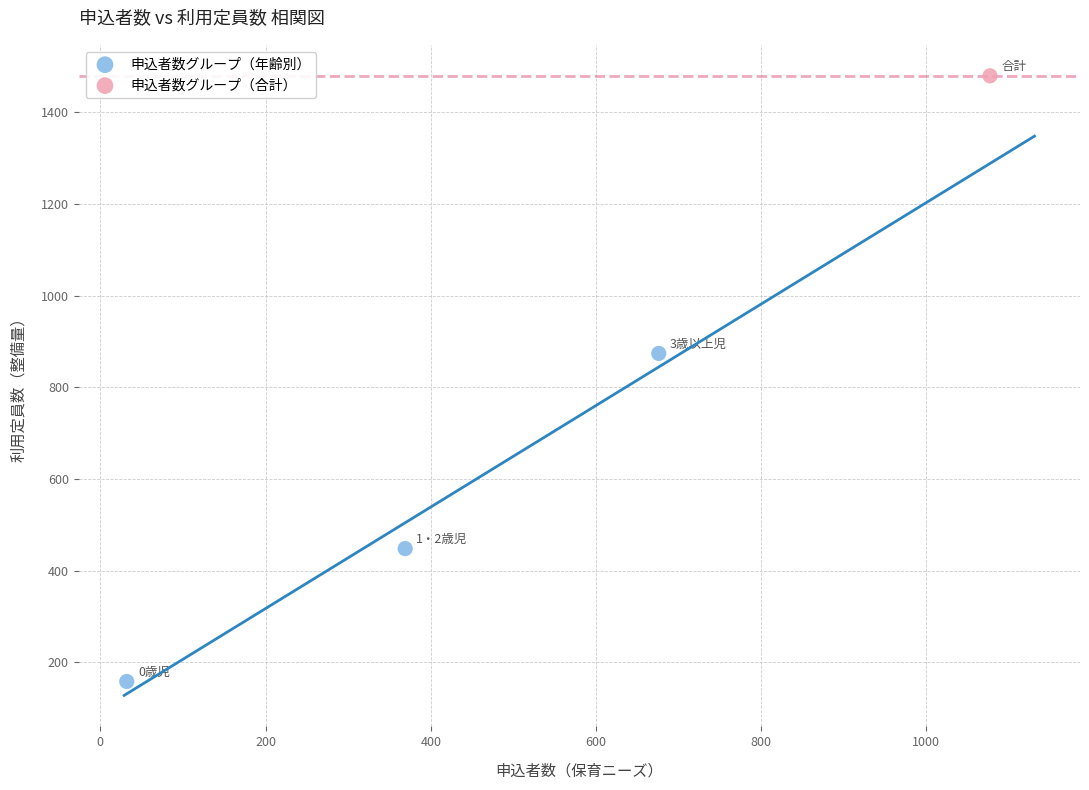

What are all the series names shown in the legend?

申込者数グループ（年齢別）, 申込者数グループ（合計）